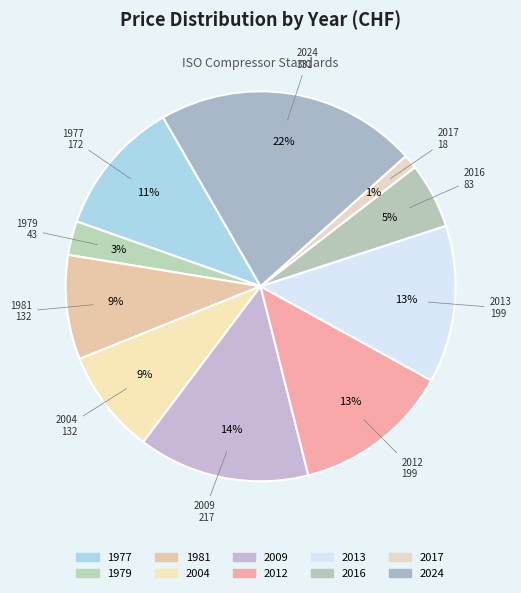

How many slices are in this pie chart?

10